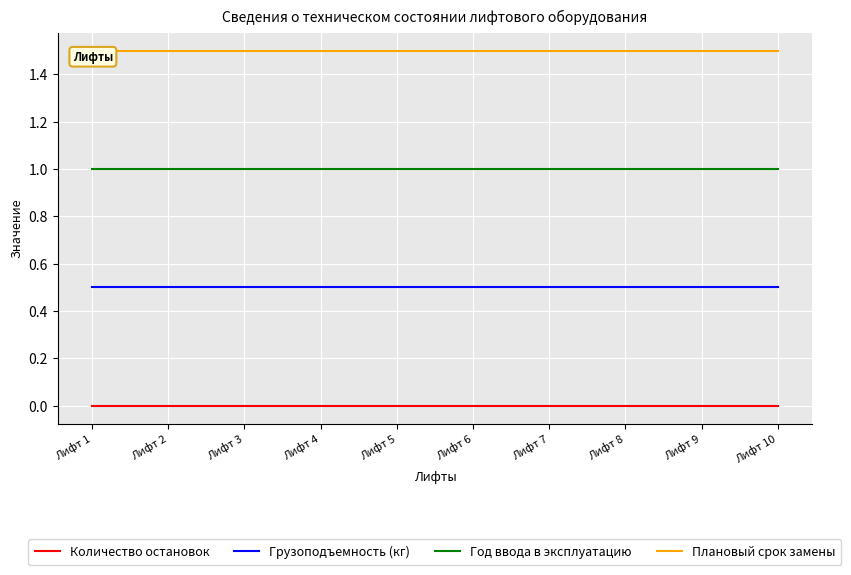

What is the value of the Плановый срок замены point at the 6th from the left?

1.5